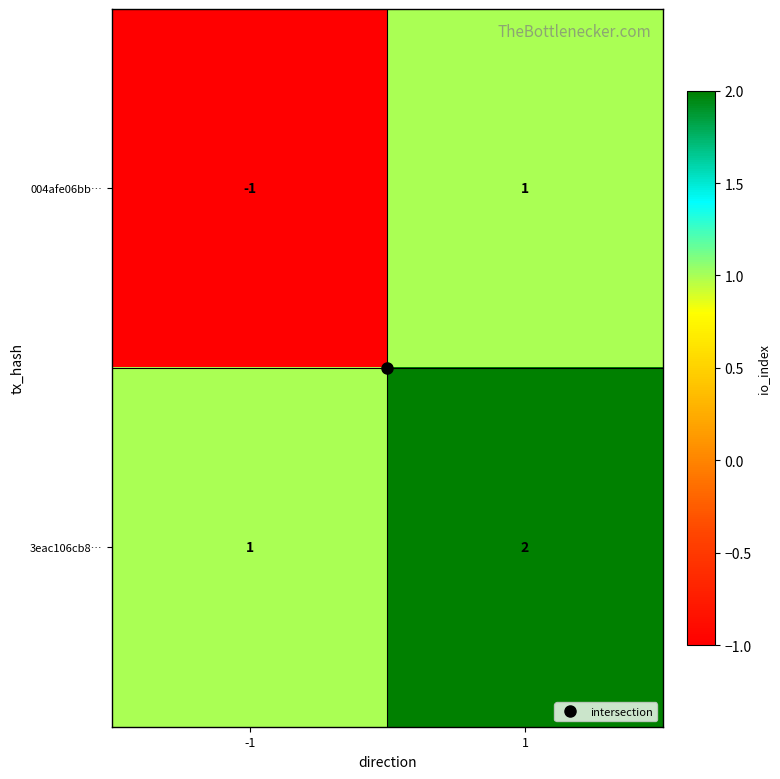

Rank the series by their average value, from lowest to highest.

004afe06bb…, 3eac106cb8…